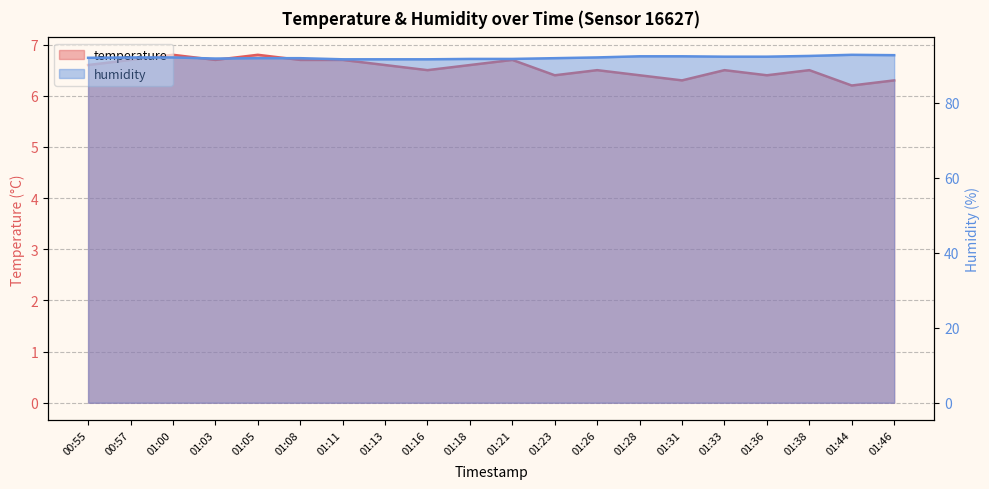

Rank the series by their average value, from lowest to highest.

temperature, humidity